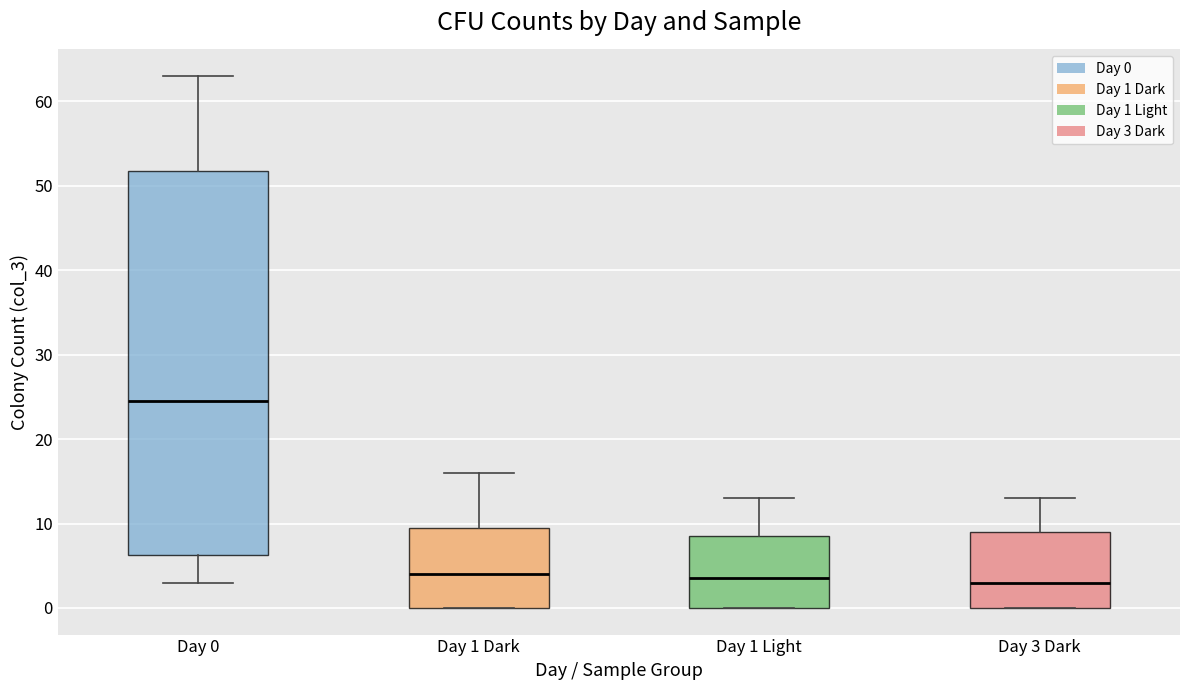

Reading left to right, transcribe this box plot: for each box, give where its median line is, the range the box spans, and where its two whiskers end, as read against the y-axis. The values are not printed on the chart, so give them approximately, as read against the axis.

Day 0: median 25, box 6 to 52, whiskers 3 to 63
Day 1 Dark: median 4, box 0 to 10, whiskers 0 to 16
Day 1 Light: median 4, box 0 to 9, whiskers 0 to 13
Day 3 Dark: median 3, box 0 to 9, whiskers 0 to 13